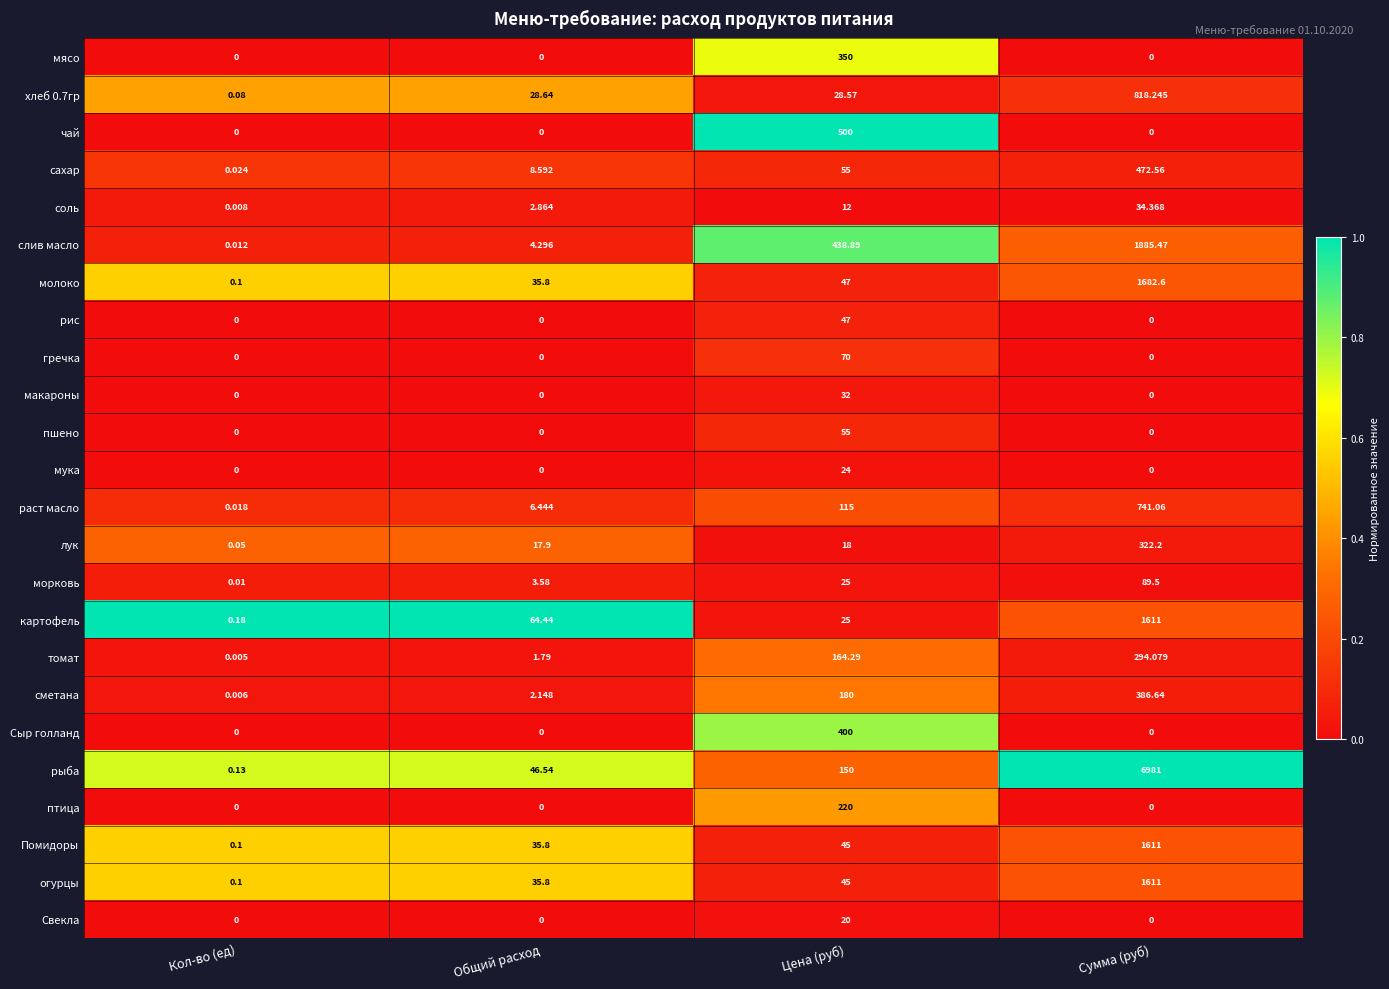

At how many categories does at least one series exceed 0?

4